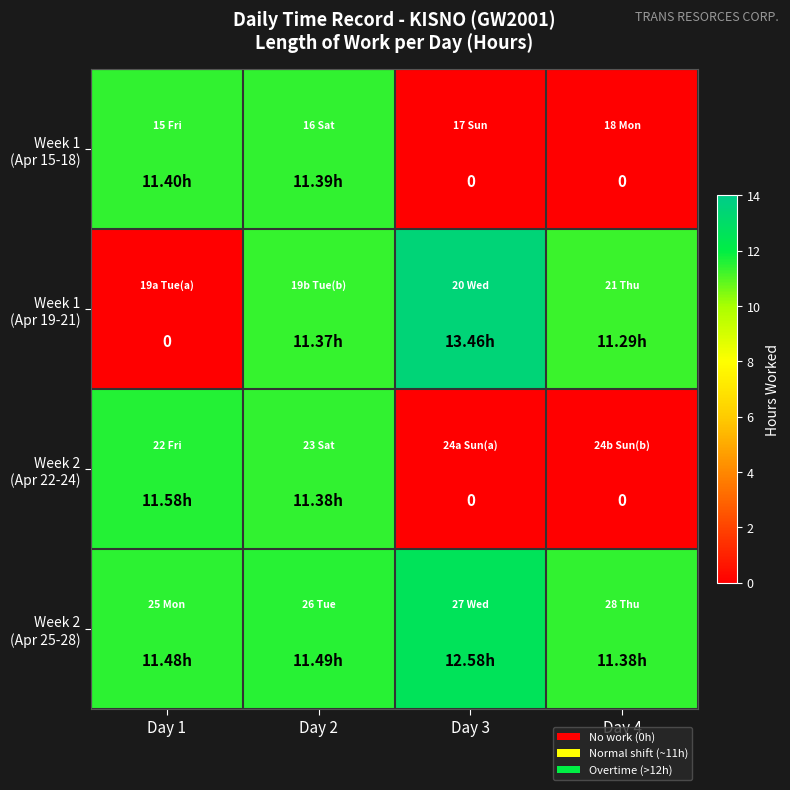

How many series are shown in this chart?

4